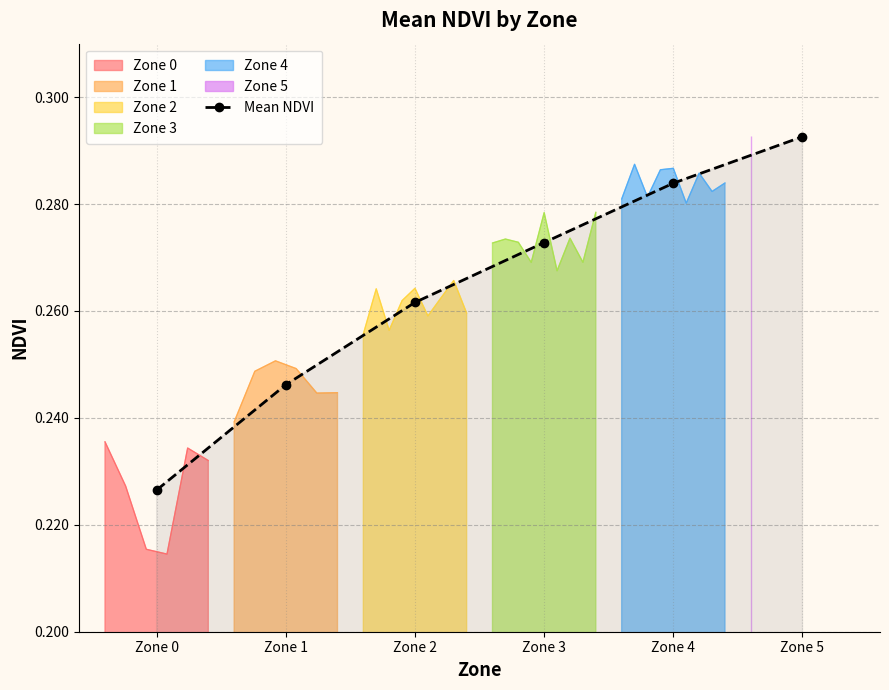

Reading right to left, what are all the values shown in this chart?

0.3	0.3	0.3	0.3	0.2	0.2